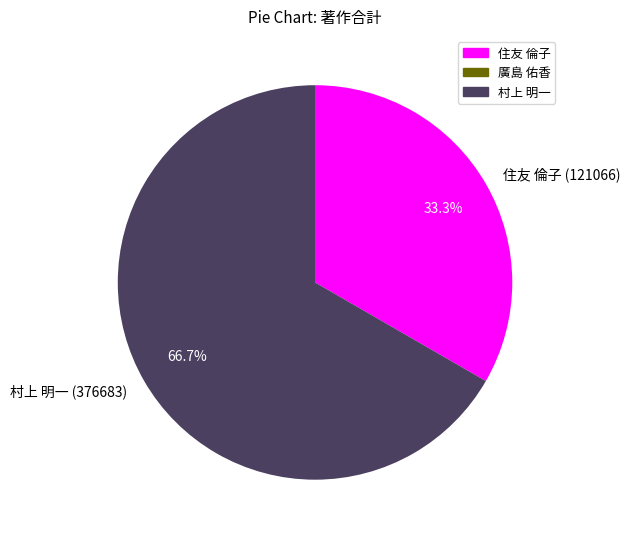

How many segments does this pie chart have?

2